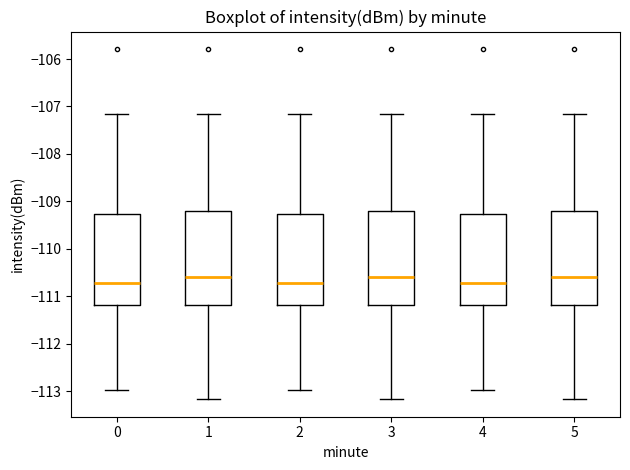

Reading left to right, transcribe this box plot: for each box, give where its median line is, the range the box spans, and where its two whiskers end, as read against the y-axis. The values are not printed on the chart, so give them approximately, as read against the axis.

0: median -110.7, box -111.2 to -109.3, whiskers -113.0 to -107.2
1: median -110.6, box -111.2 to -109.2, whiskers -113.2 to -107.2
2: median -110.7, box -111.2 to -109.3, whiskers -113.0 to -107.2
3: median -110.6, box -111.2 to -109.2, whiskers -113.2 to -107.2
4: median -110.7, box -111.2 to -109.3, whiskers -113.0 to -107.2
5: median -110.6, box -111.2 to -109.2, whiskers -113.2 to -107.2